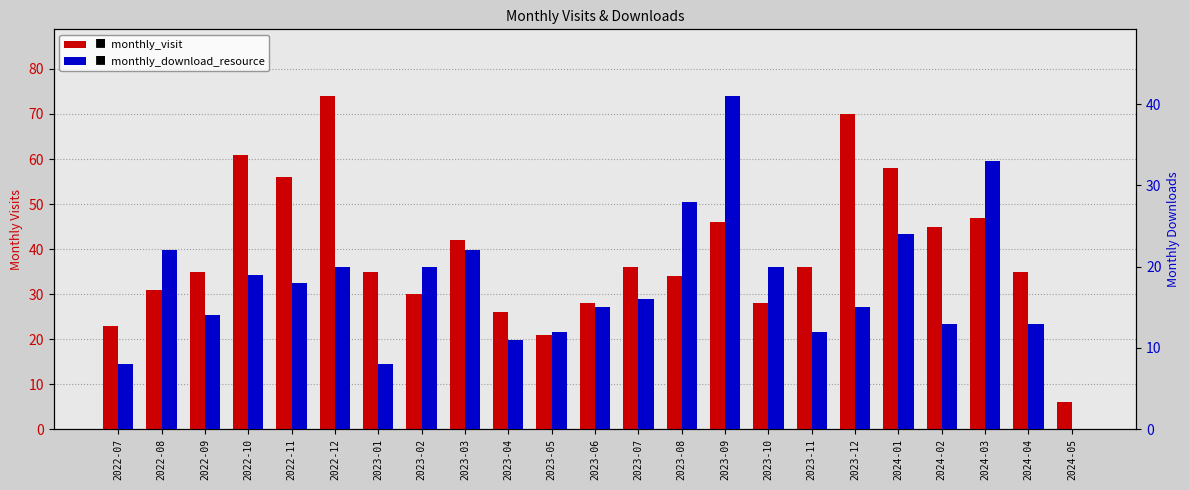

How many groups of bars are there?

23